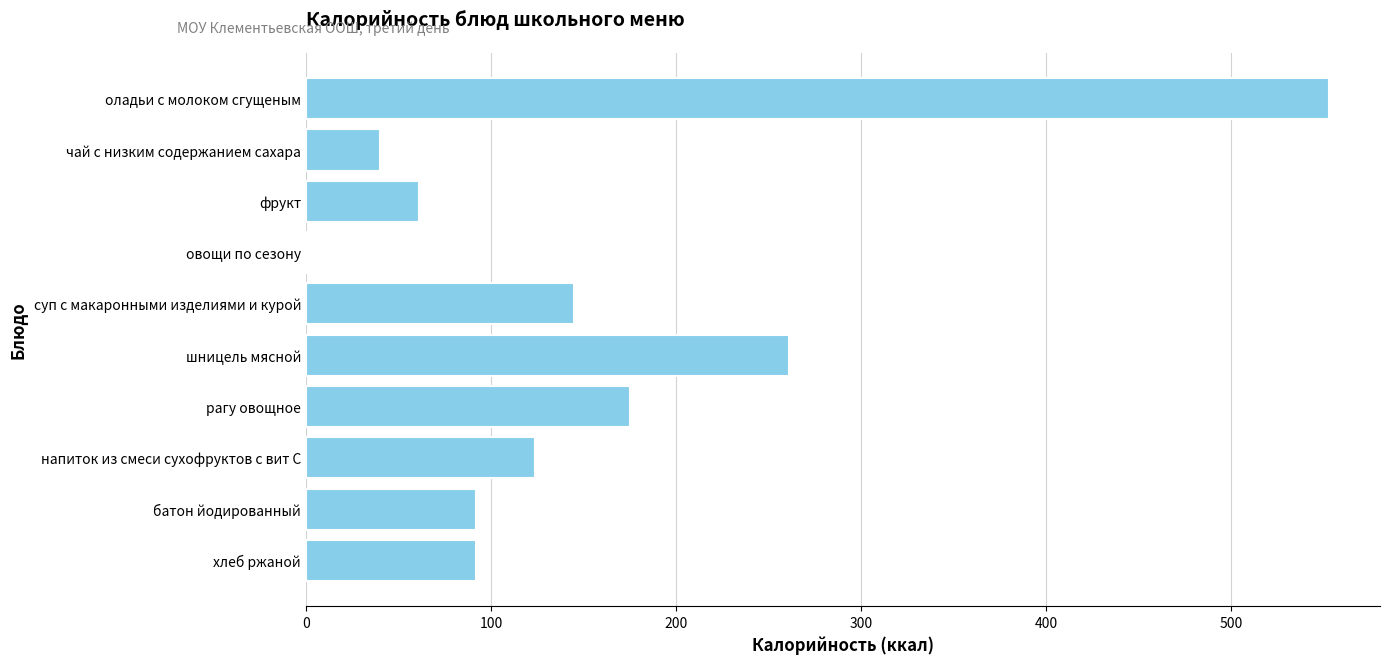

What is the ratio of the value at шницель мясной to the value at хлеб ржаной?

2.8